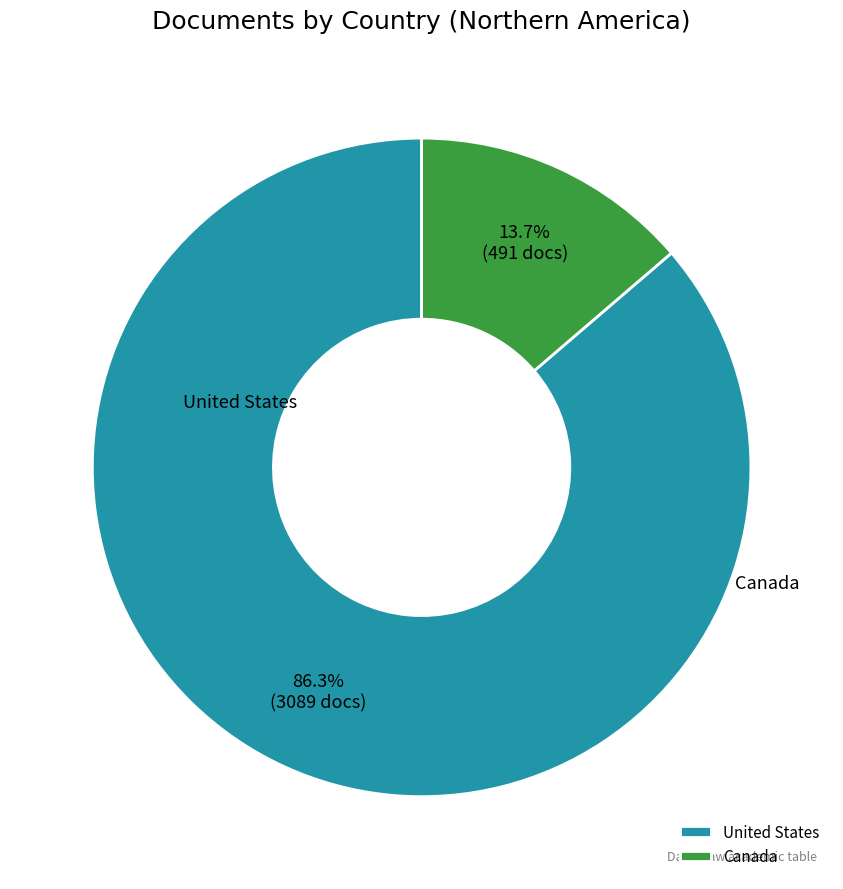

What percentage is the Canada slice, to the nearest percent?

14%